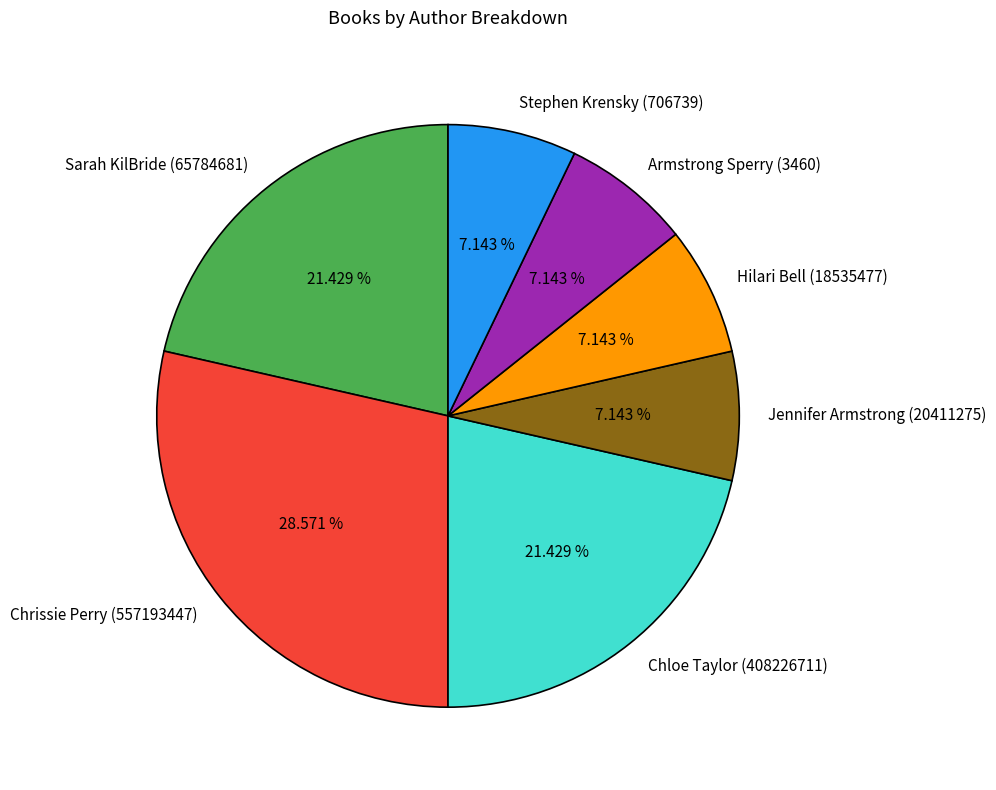

Do Armstrong Sperry (3460) and Hilari Bell (18535477) together represent more than half of the pie?

No